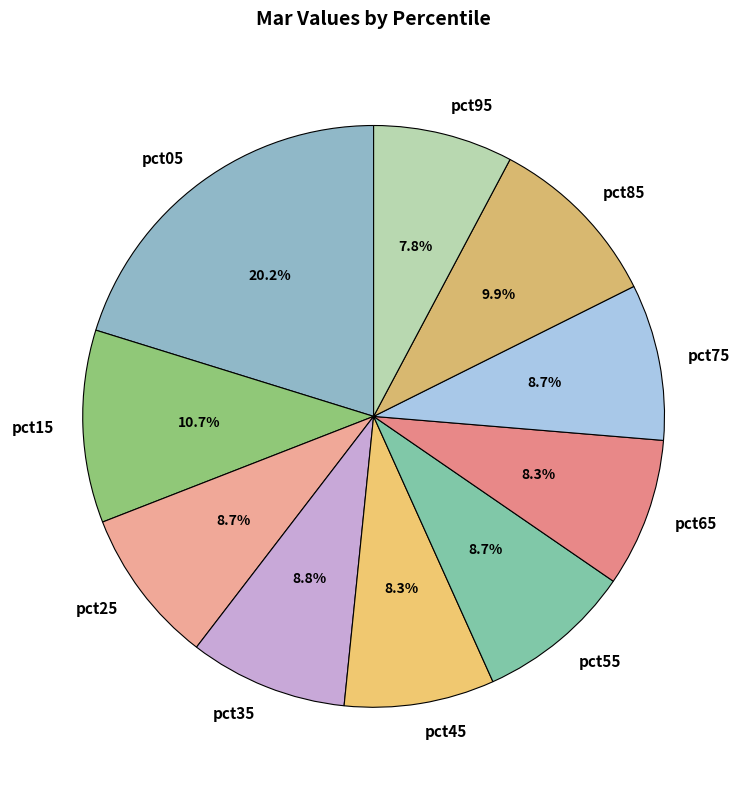

To the nearest percent, what is the average slice percentage?

10%